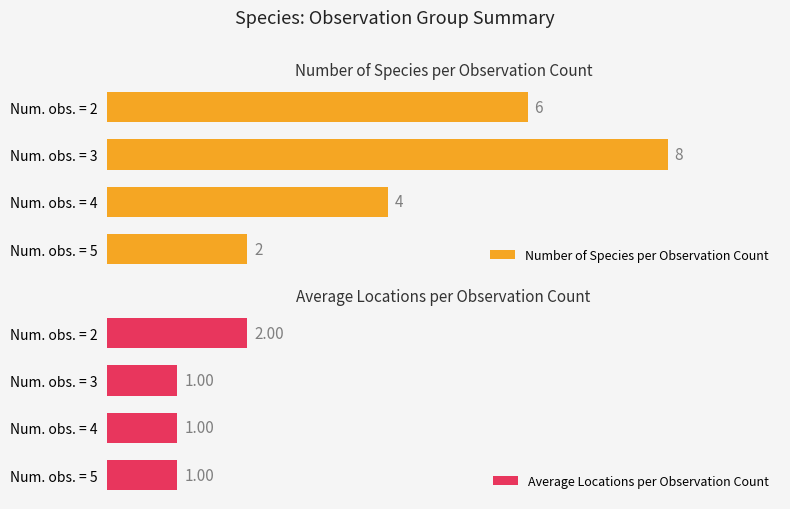

Which category has the highest value in the Number of Species per Observation Count series?

Num. obs. = 3